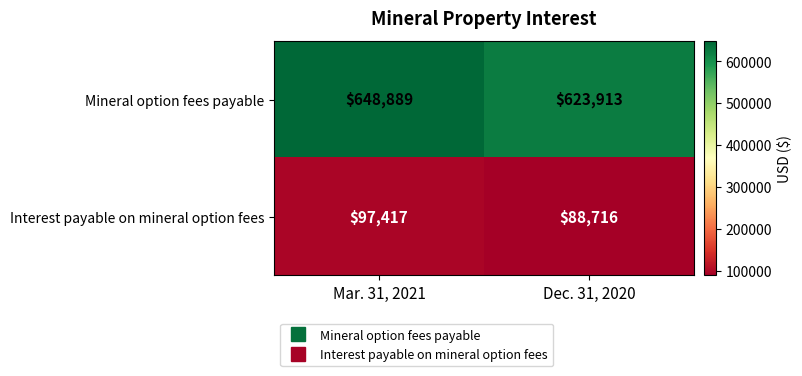

Reading left to right, what are all the values shown in this chart?

Mineral option fees payable: 648889	623913
Interest payable on mineral option fees: 97417	88716